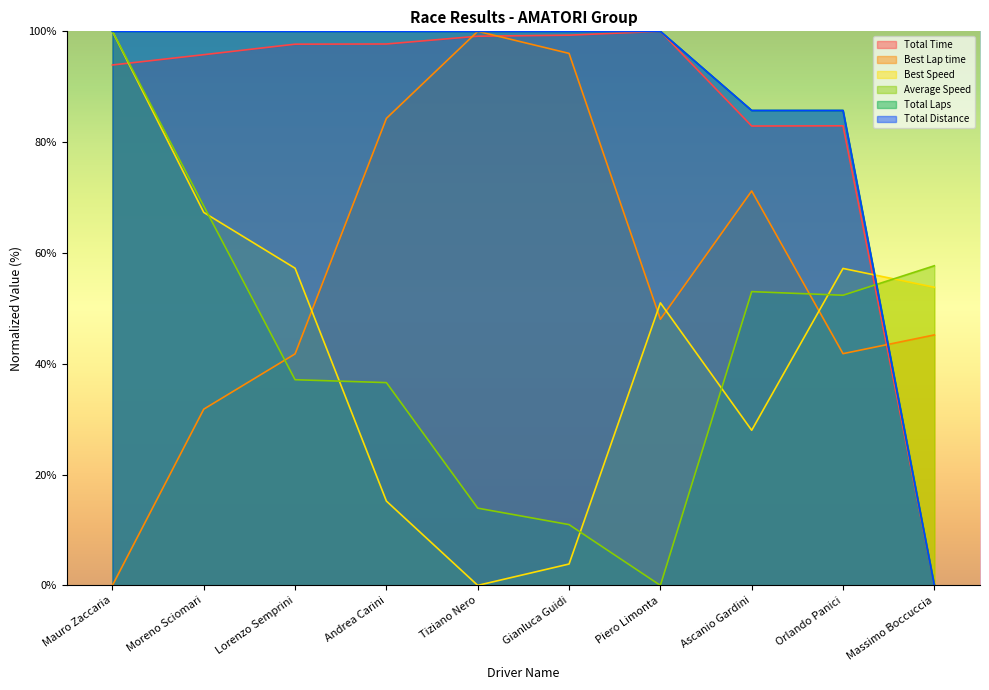

Which label corresponds to the smallest value in the chart?

Massimo Boccuccia